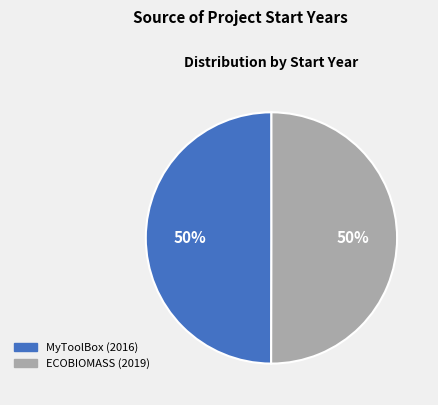

How many slices are in this pie chart?

2